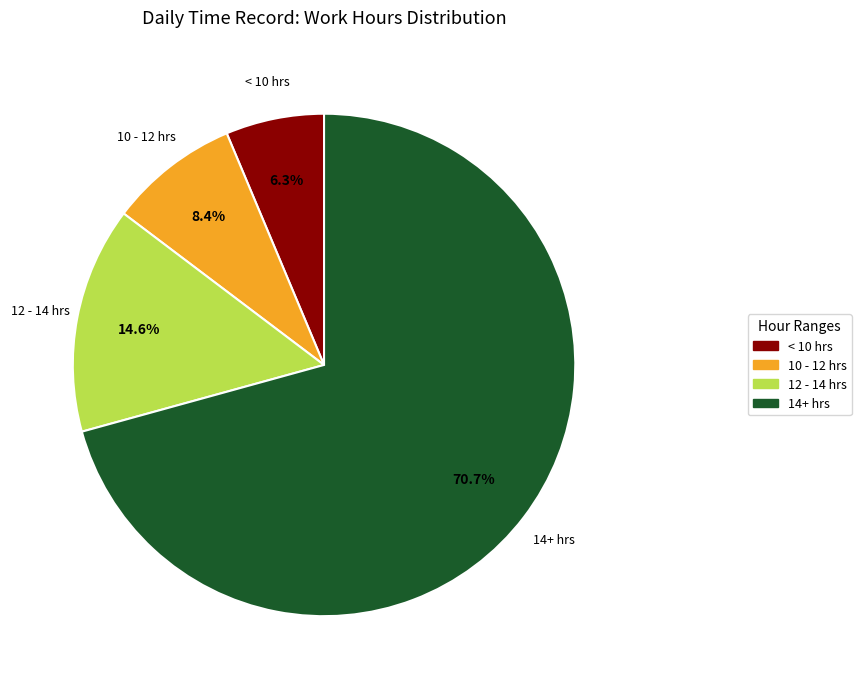

Which slice is the smallest?

< 10 hrs